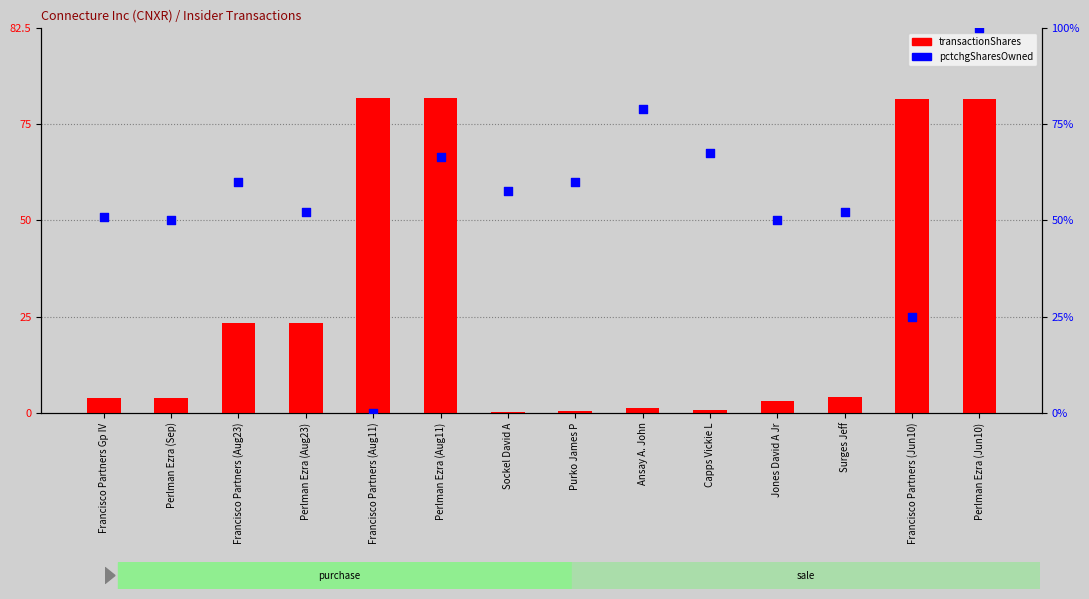

What is the total value across all series at Purko James P?

60.3